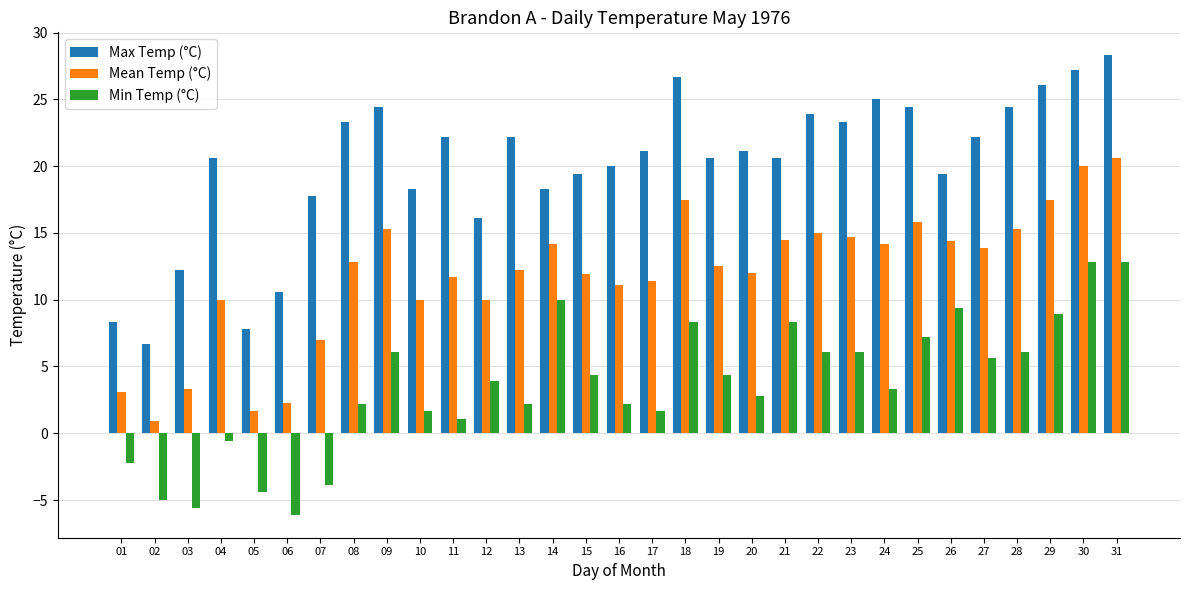

How many bars are there in each group?

3